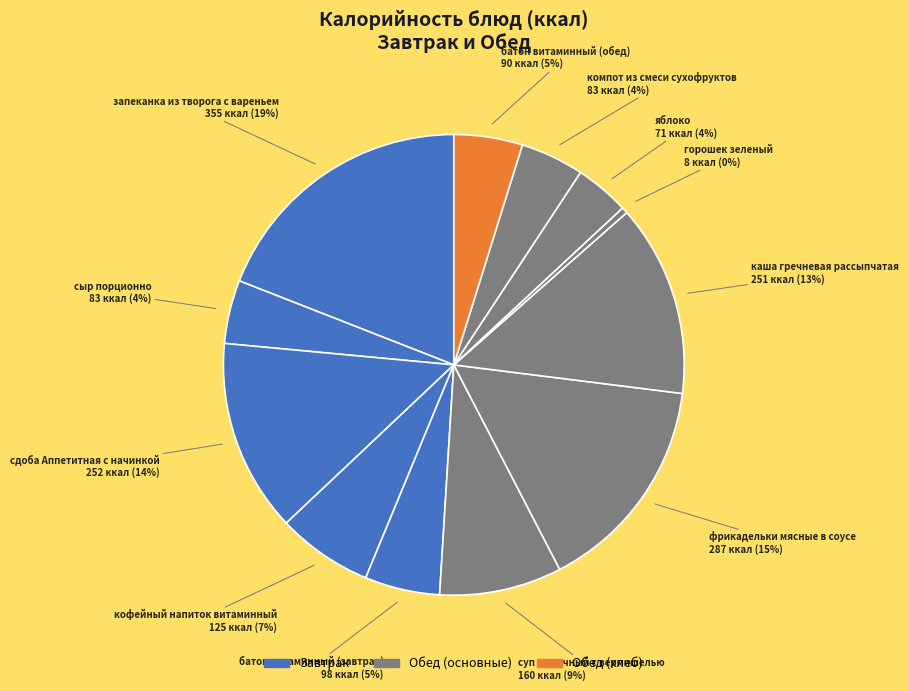

Rank the categories by value from lowest to highest.

горошек зеленый, яблоко, сыр порционно, компот из смеси сухофруктов, батон витаминный (обед), батон витаминный (завтрак), кофейный напиток витаминный, суп молочный с вермишелью, каша гречневая рассыпчатая, сдоба Аппетитная с начинкой, фрикадельки мясные в соусе, запеканка из творога с вареньем